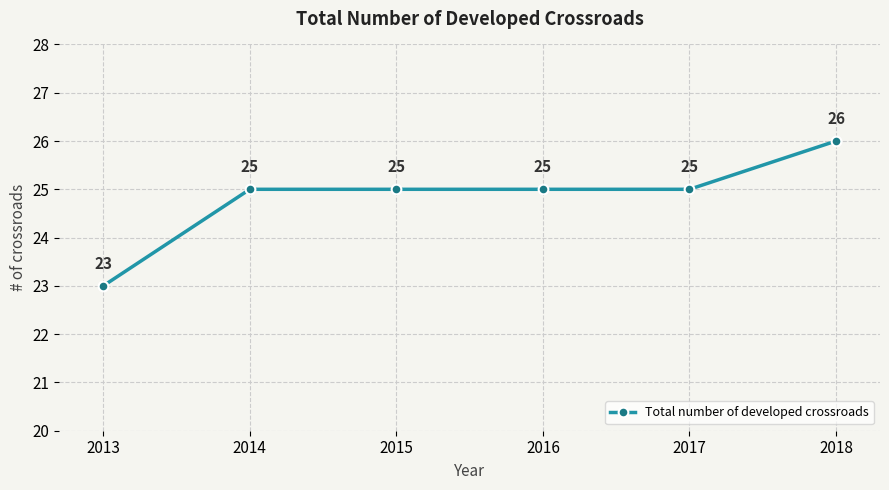

What is the approximate value at 2014?

25